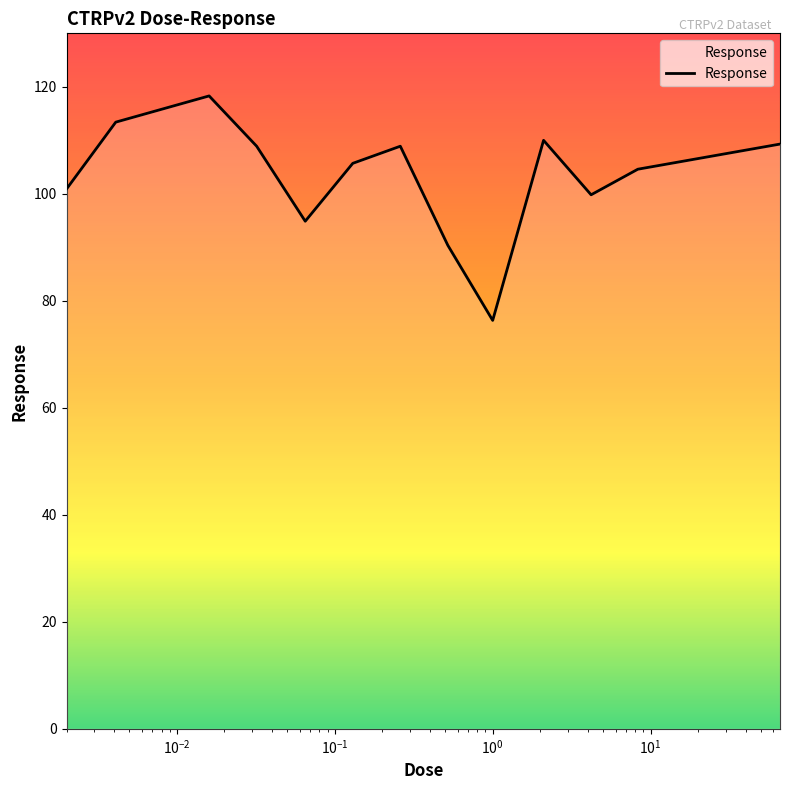

What is the difference between the maximum and minimum values?

42.0